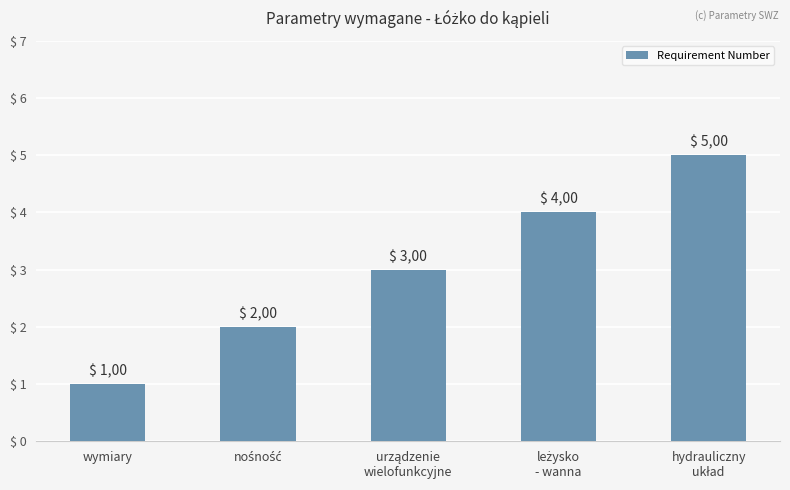

How many bars are there in total?

5